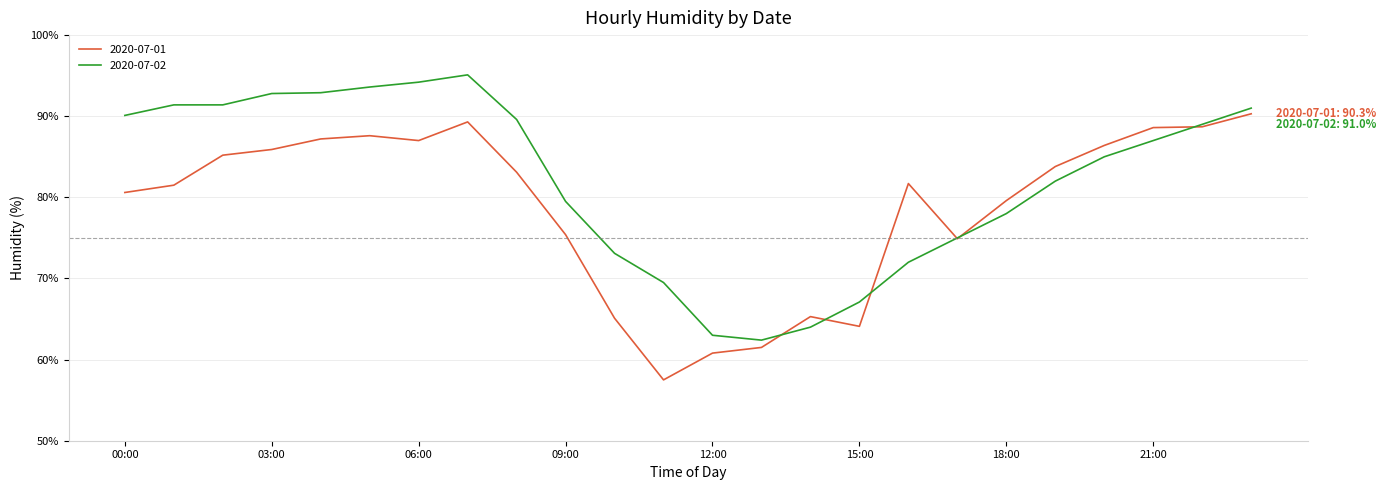

List the series in order of their peak value, highest first.

2020-07-02, 2020-07-01